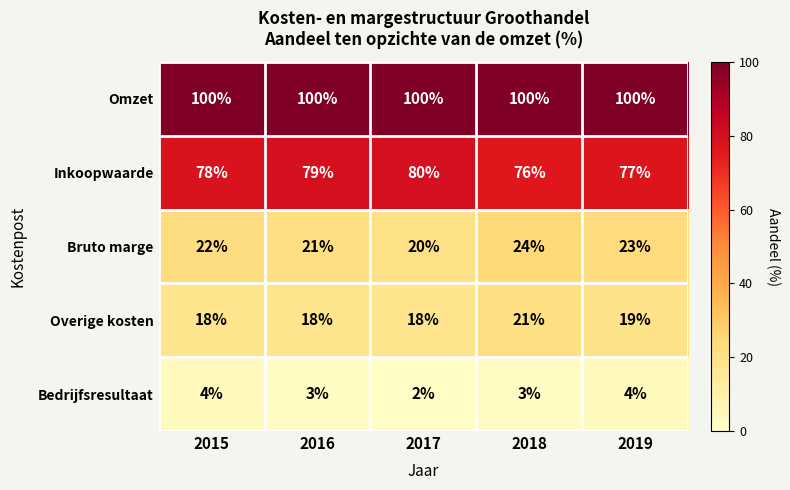

Is it true that Bruto marge equals 22 at 2015?

True